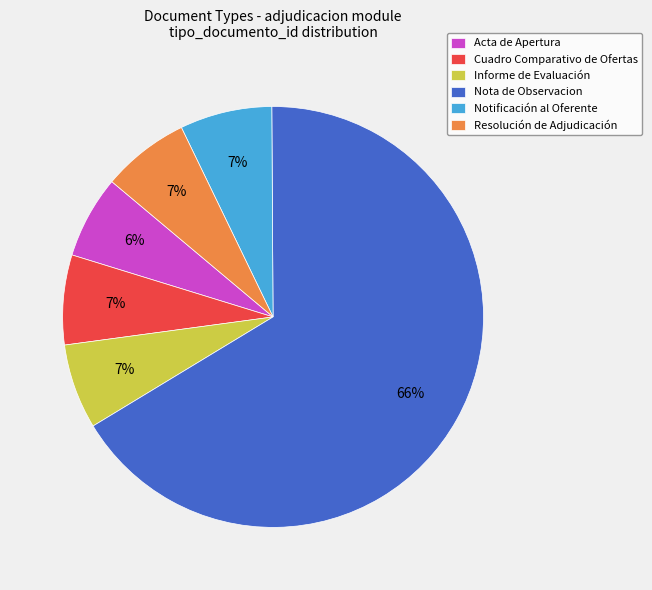

Do Nota de Observacion and Resolución de Adjudicación together represent more than half of the pie?

Yes